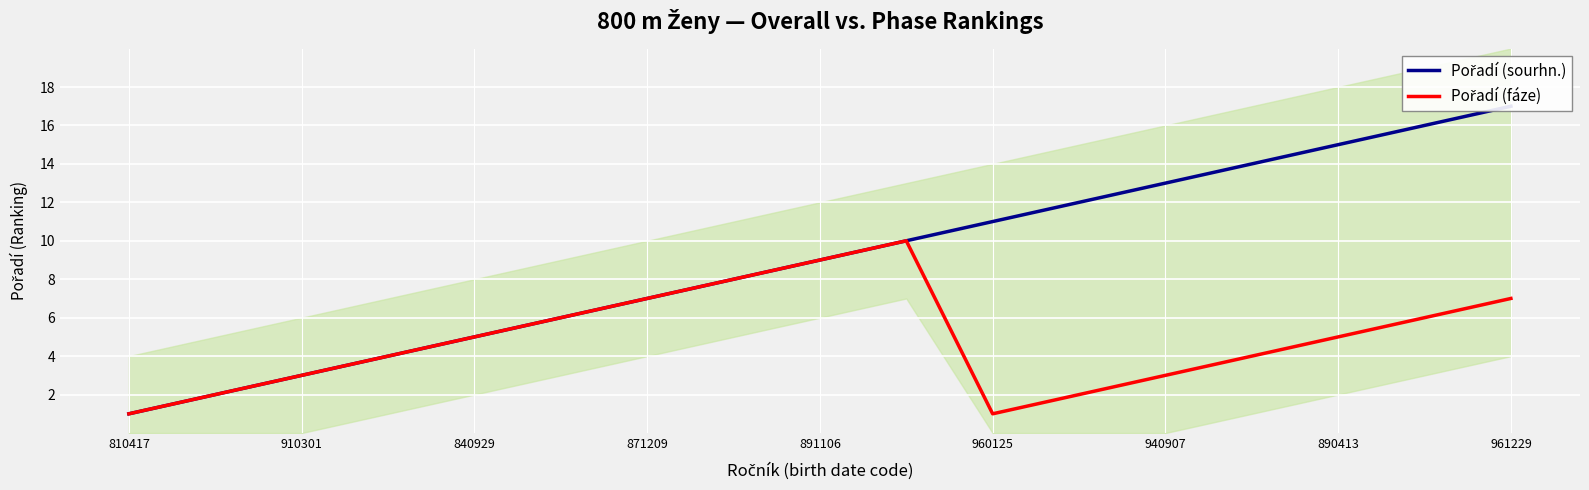

Does the chart display data point markers on the line(s)?

No